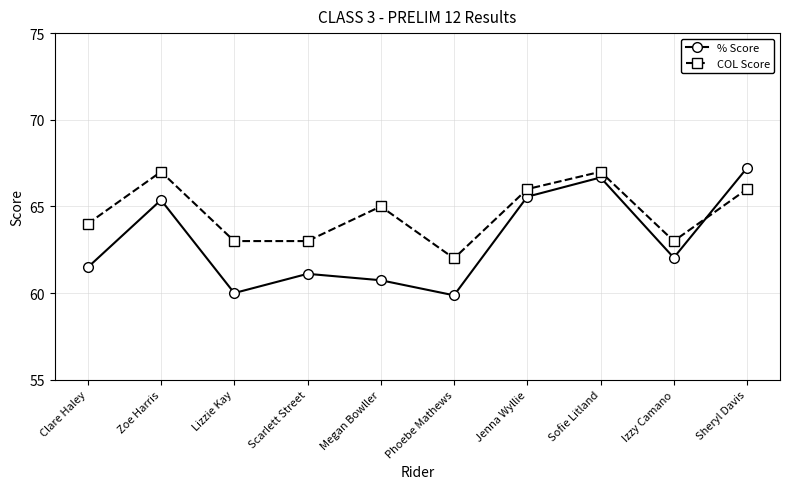

Reading left to right, list all the values displayed in this chart.

% Score: 61.5	65.4	60.0	61.1	60.7	59.9	65.6	66.7	62.0	67.2
COL Score: 64.0	67.0	63.0	63.0	65.0	62.0	66.0	67.0	63.0	66.0